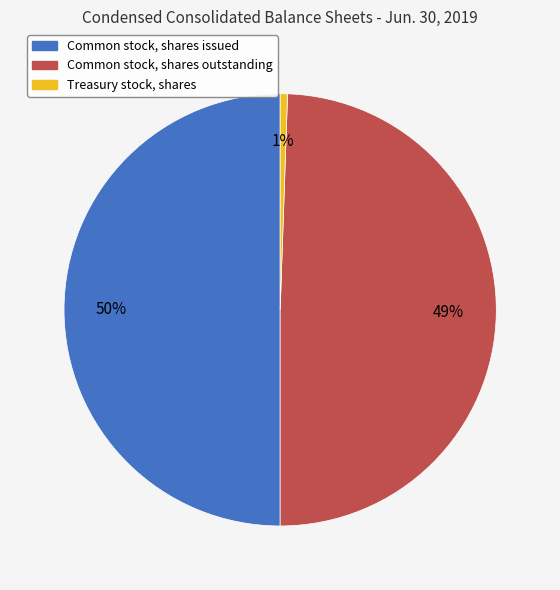

To the nearest percent, what is the combined percentage of Treasury stock, shares and Common stock, shares issued?

51%